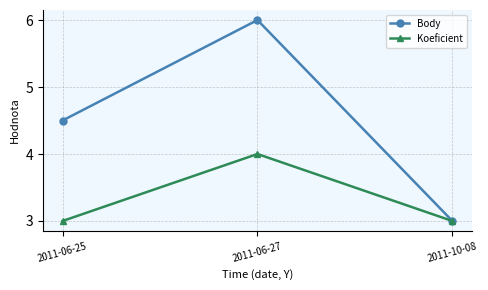

What is the sum of the Body values at 2011-06-27 and 2011-06-25?

10.5